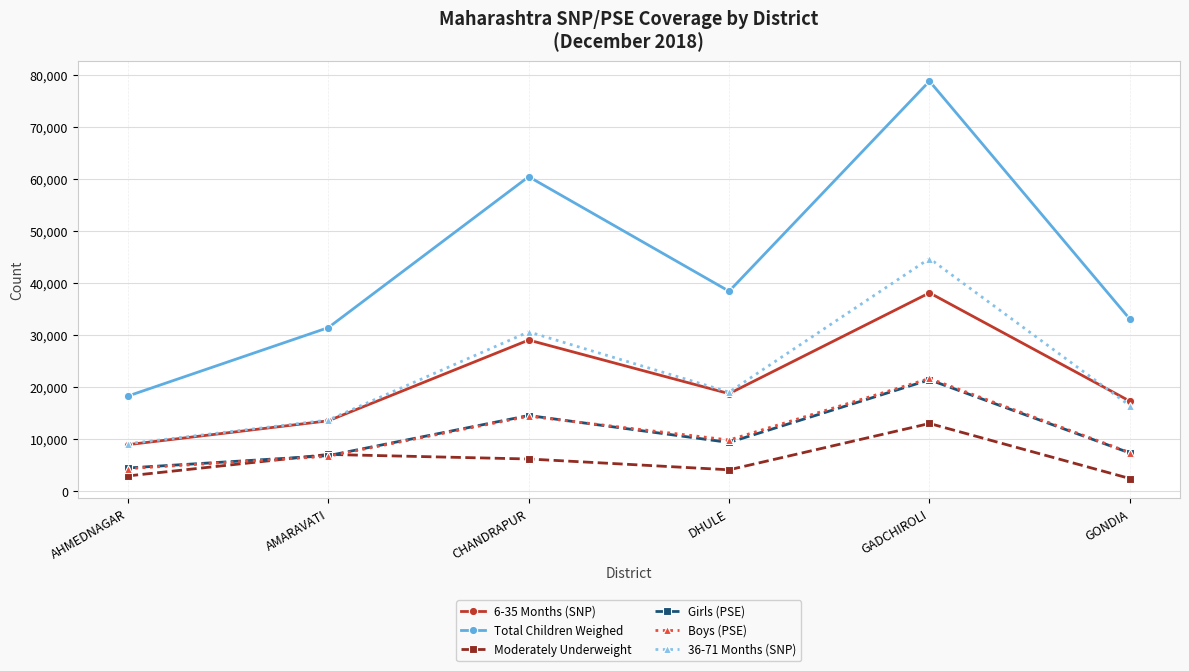

Where is the first local maximum for 6-35 Months (SNP)?

CHANDRAPUR